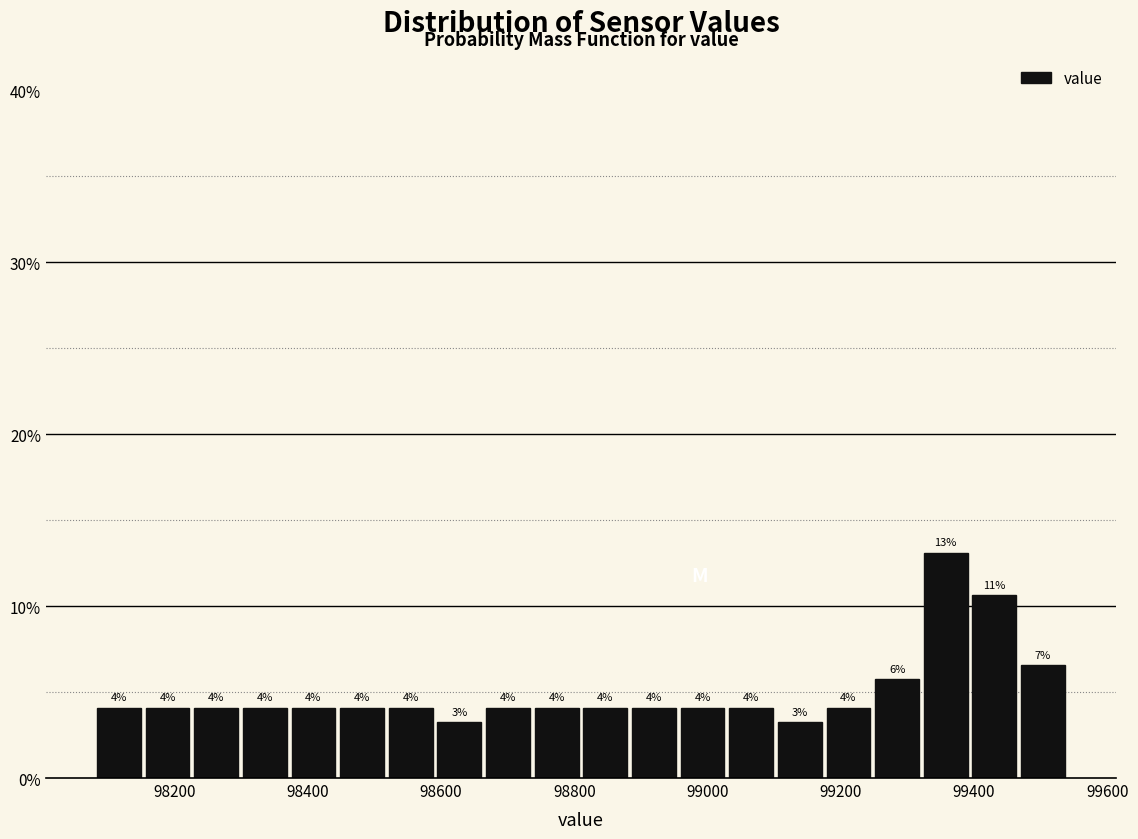

Around what value on the x-axis is the tallest bar? Give the approximate position of its centre, as read against the axis.

99360